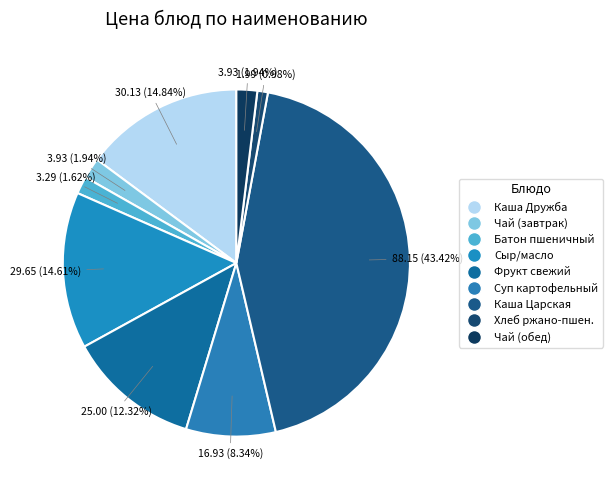

Count the number of slices in the pie.

9